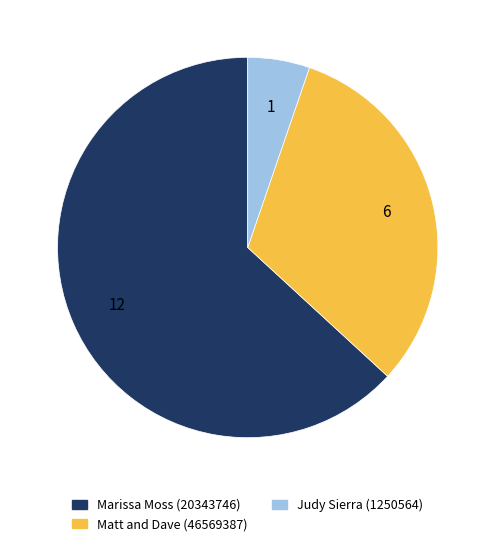

Does any single category account for the majority?

Yes